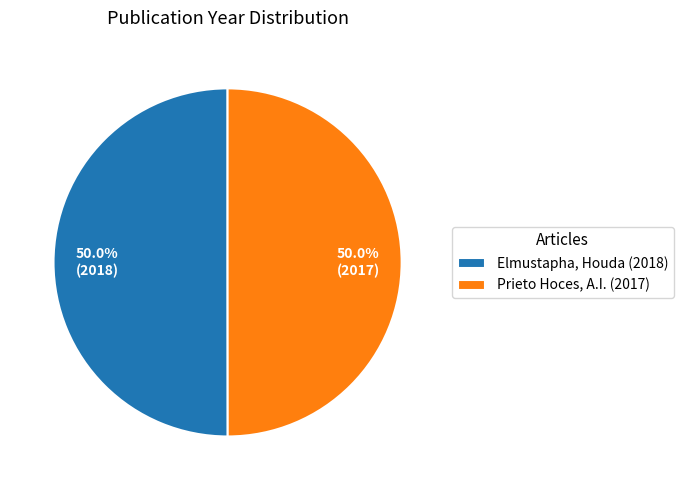

Approximately how many times larger is the value at Elmustapha, Houda (2018) compared to Prieto Hoces, A.I. (2017)?

1.0